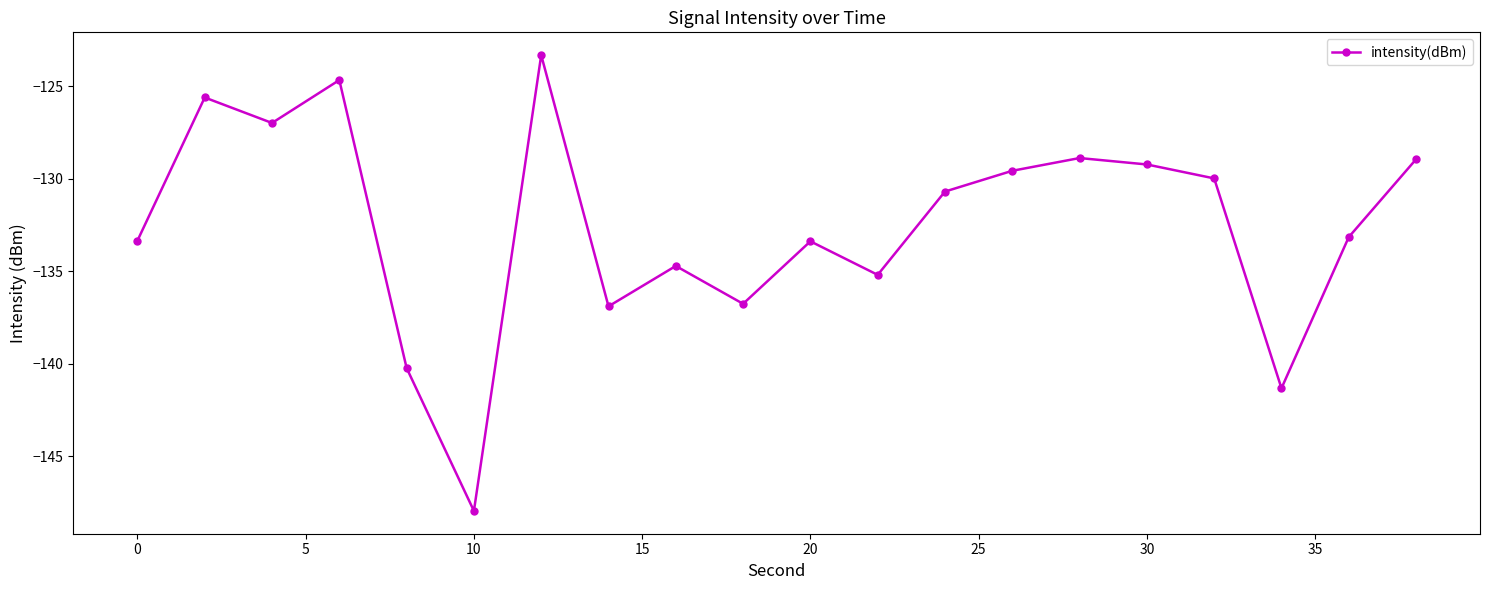

How many interior local peaks (higher than both neighbors) does the data have?

6